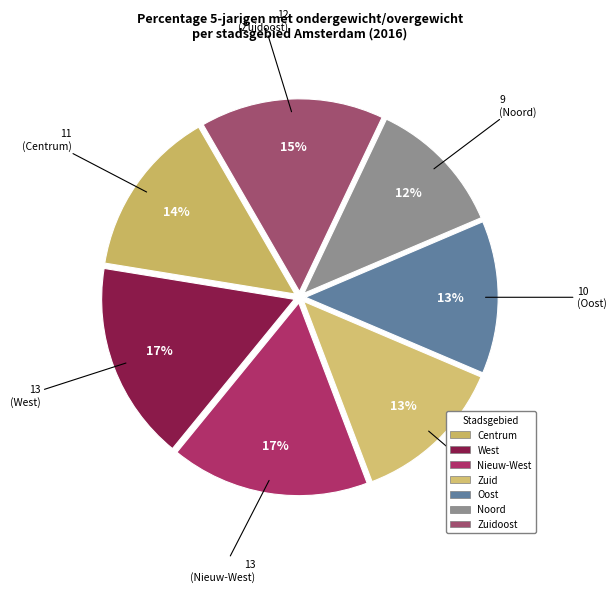

How many slices are in this pie chart?

7